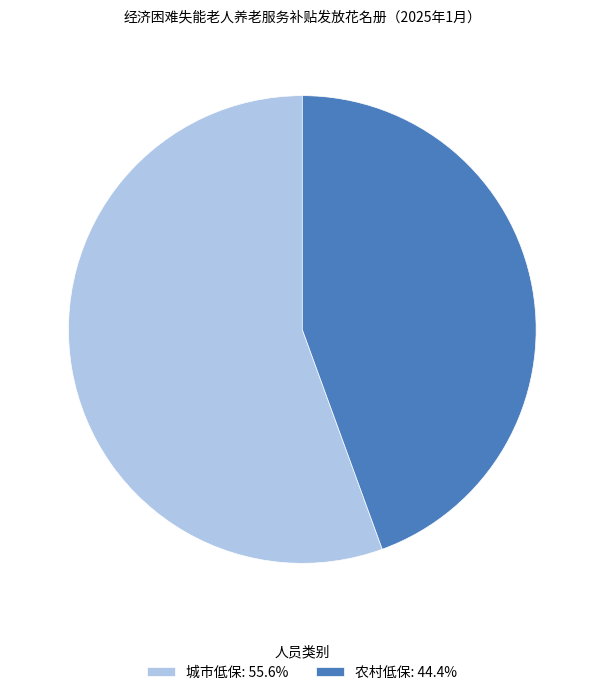

Approximately how many times larger is the value at 农村低保: 44.4% compared to 城市低保: 55.6%?

0.8